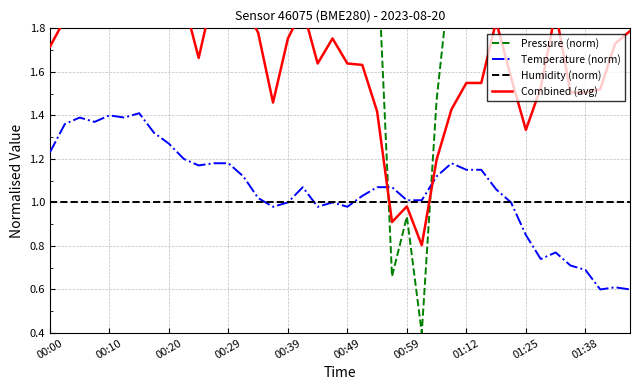

In Temperature (norm), how many points are lower than both neighbors (excluding endpoints)?

8